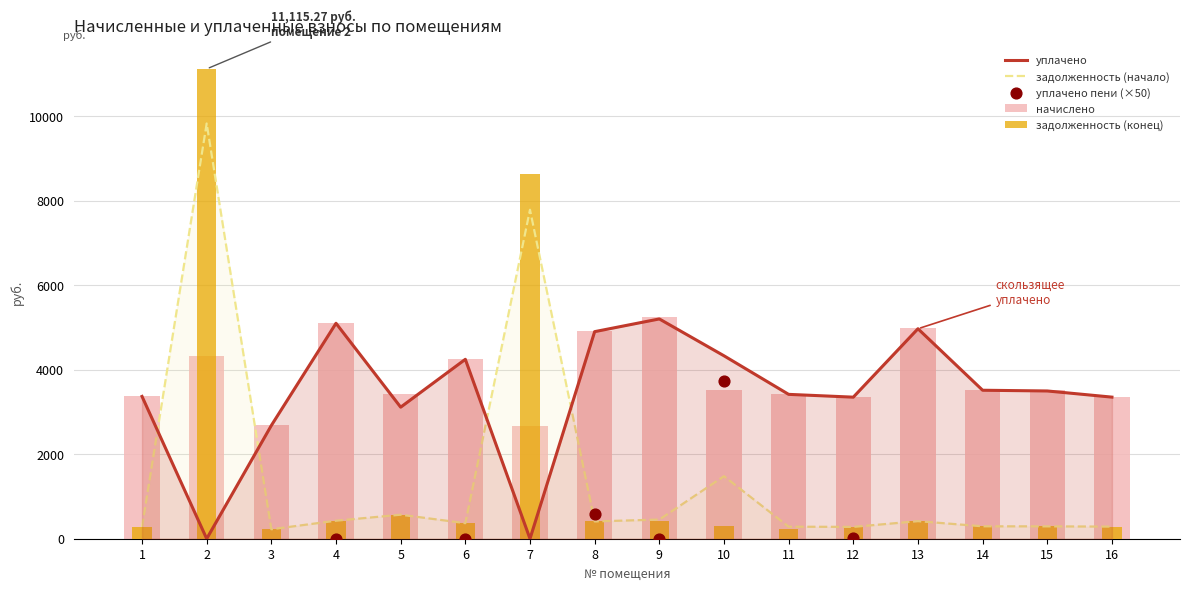

Which series contains the highest Y value?

задолженность (конец)